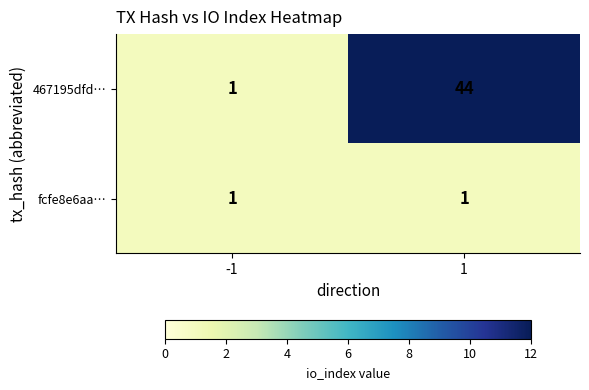

What is the greatest value displayed?

44